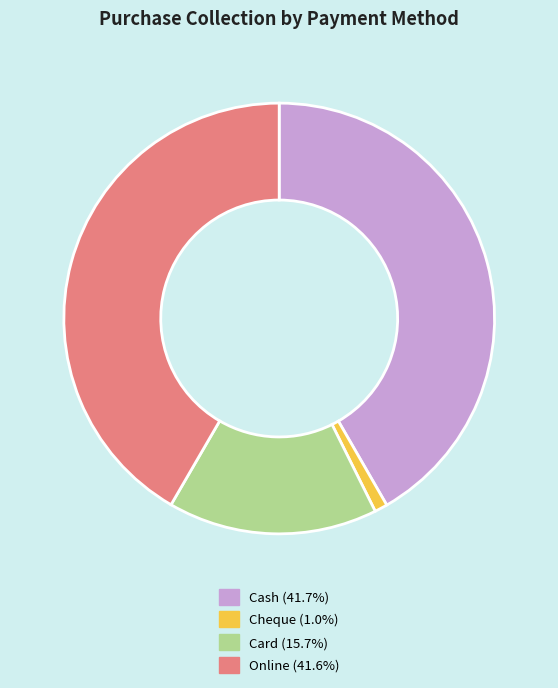

What is the smallest slice in the pie chart?

Cheque